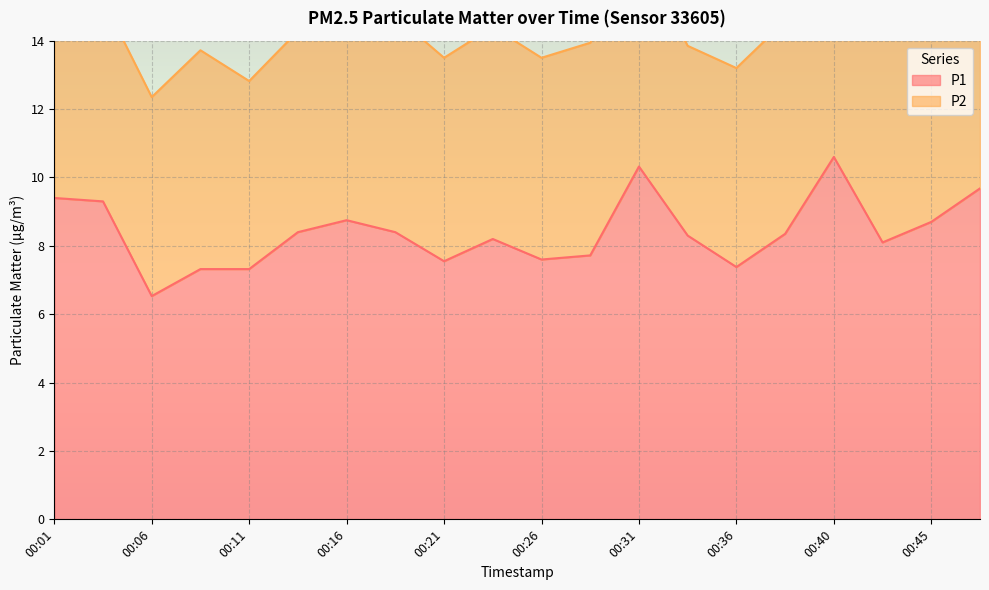

Does the chart display data point markers on the line(s)?

No